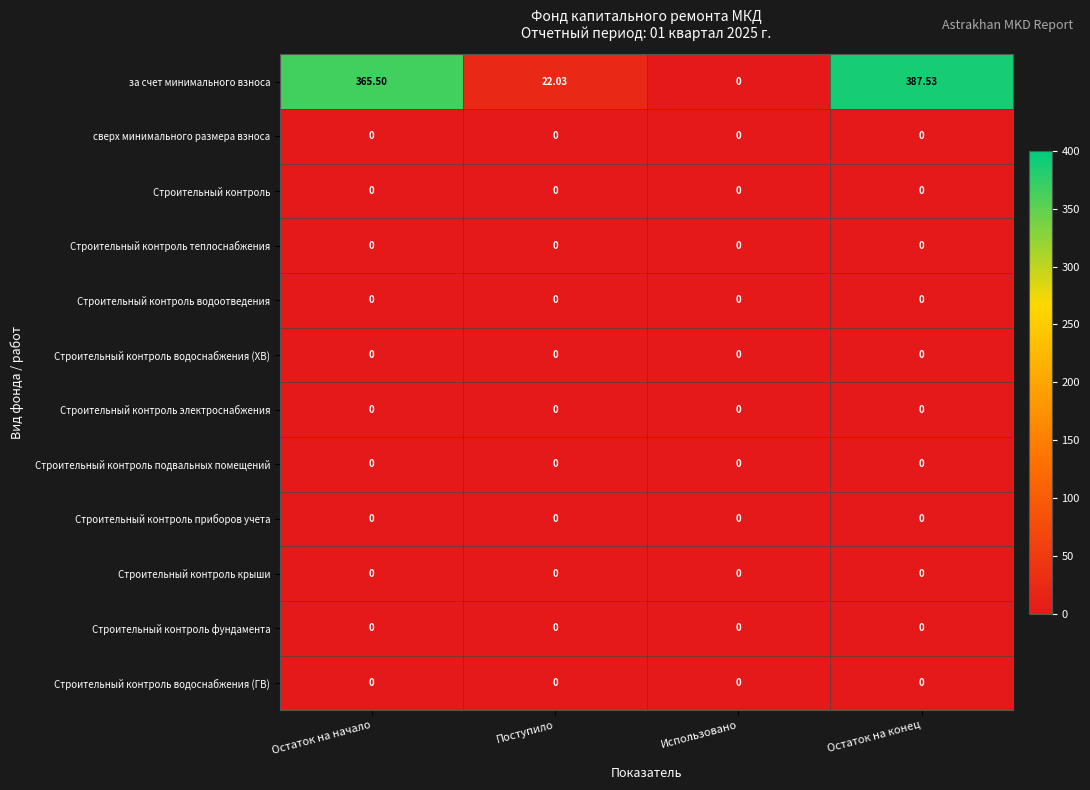

At which label does за счет минимального взноса first exceed 365?

Остаток на начало